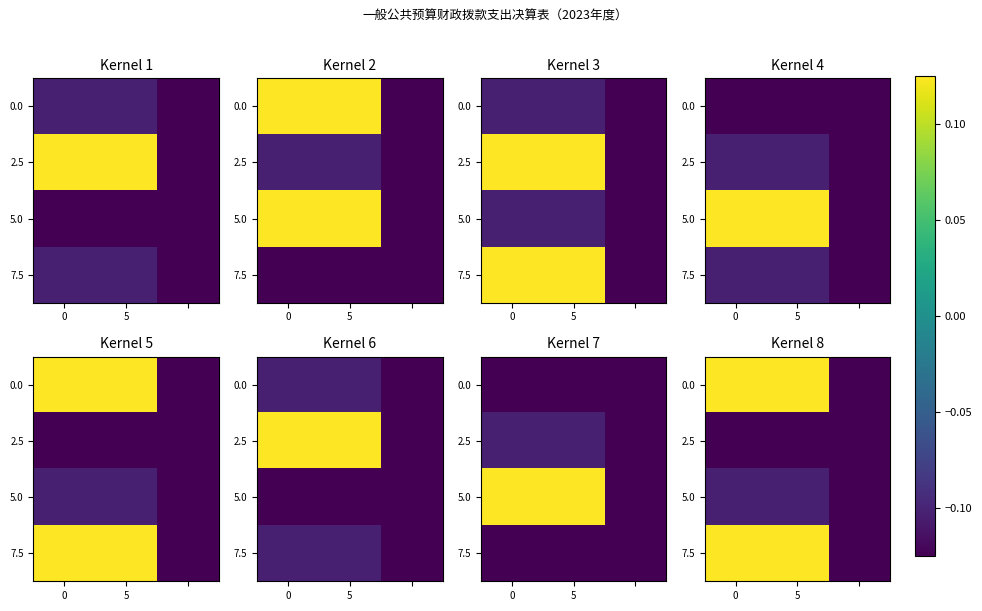

What is the difference between the maximum and minimum values in the 7.5 series?

0.2